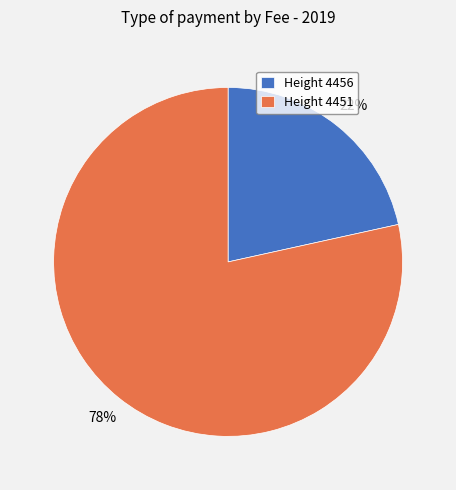

How many segments does this pie chart have?

2